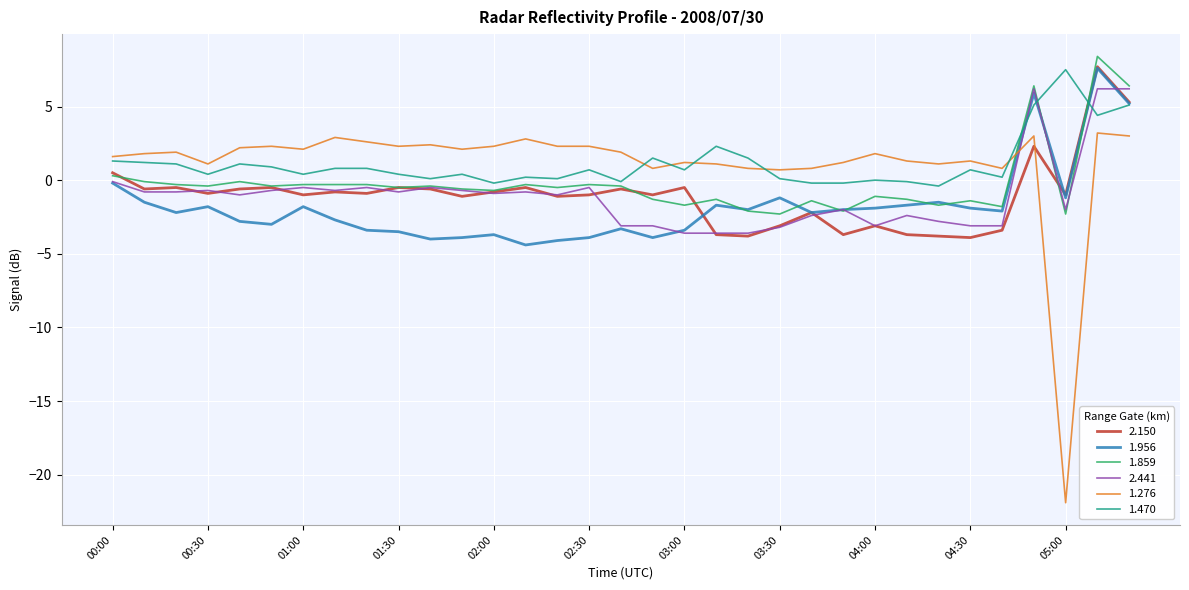

What is the greatest value displayed?

8.4